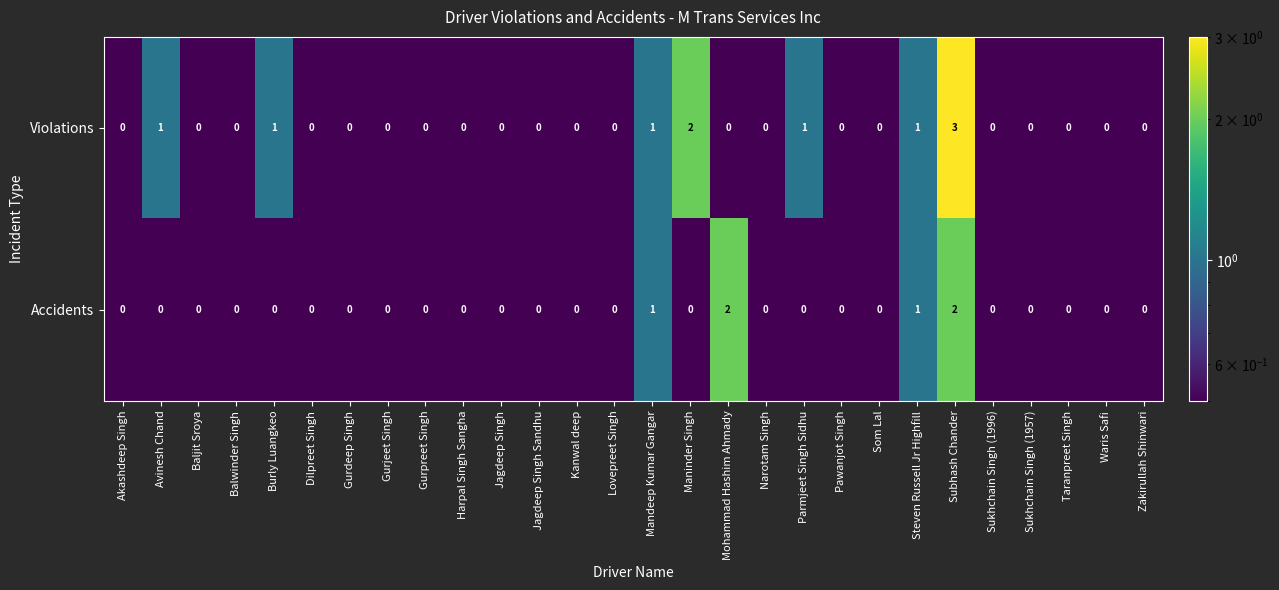

What is the highest value of the Violations series?

3